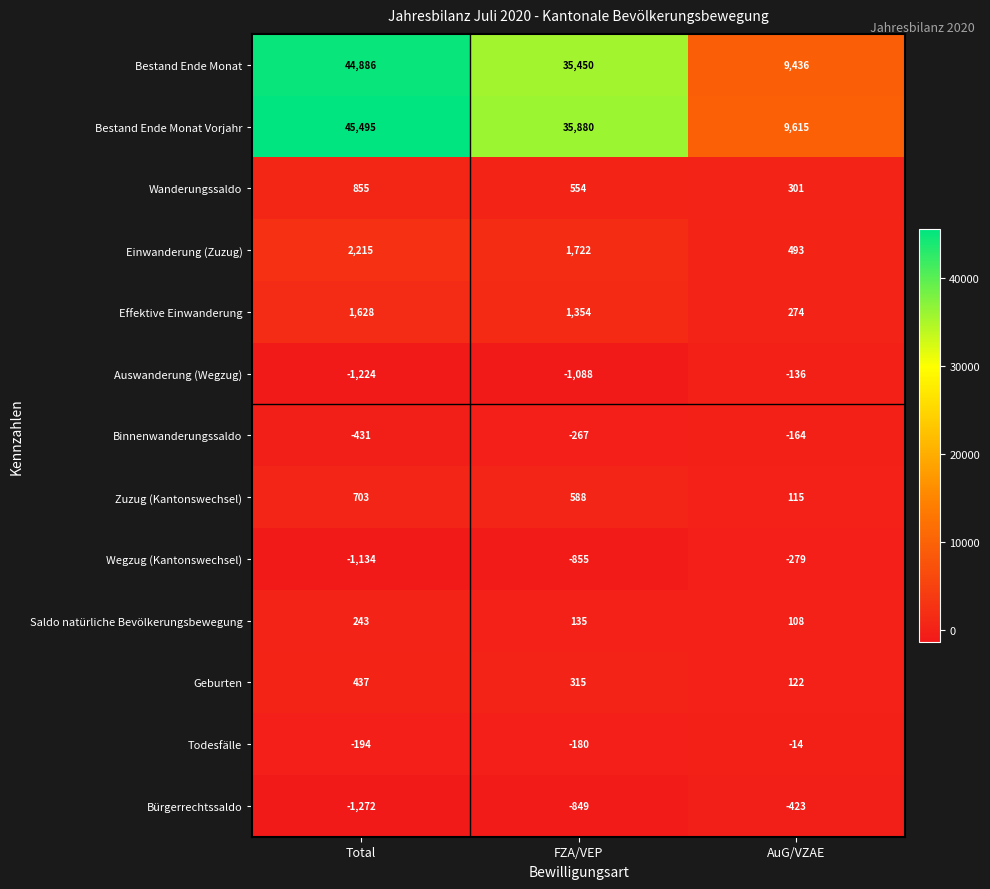

How many values in the Bürgerrechtssaldo series exceed -849?

1